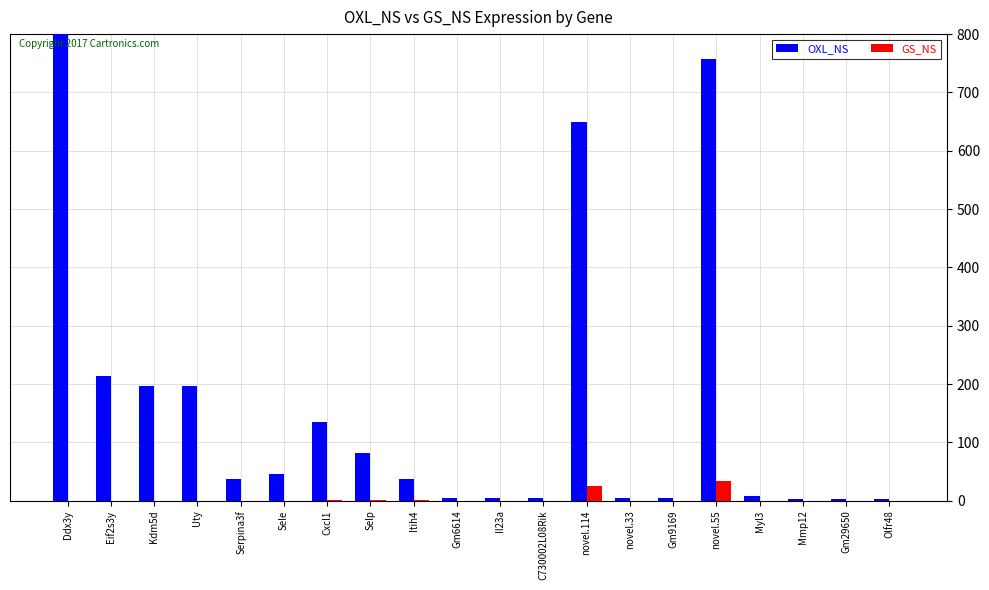

How many groups of bars are there?

20